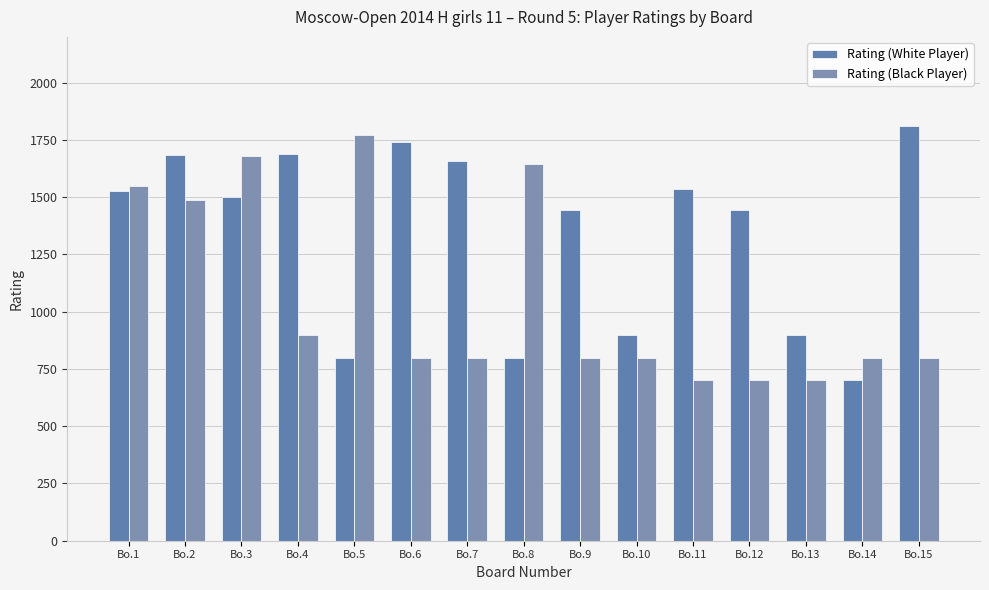

At how many categories does at least one series exceed 1541?

9